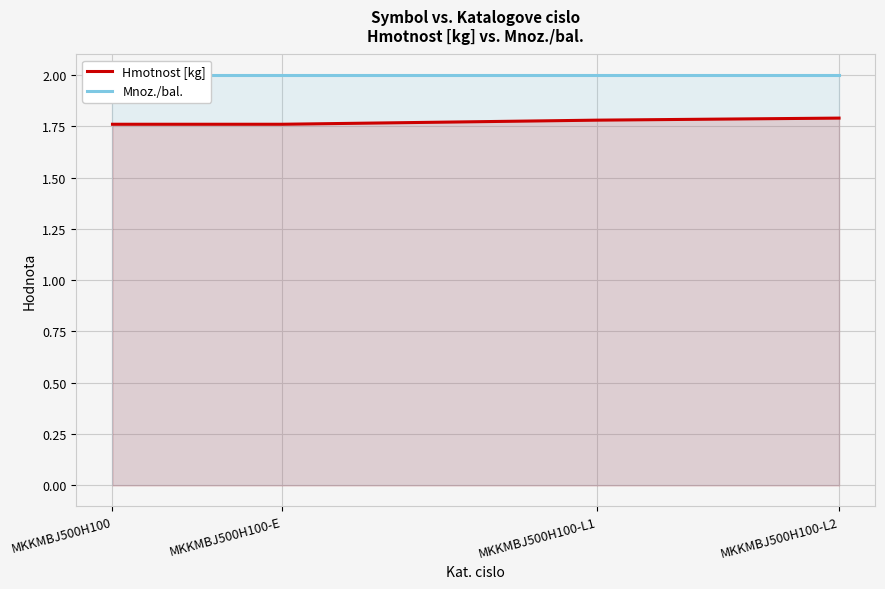

The Hmotnost [kg] series shows 1.8 at MKKMBJ500H100. True or false?

True